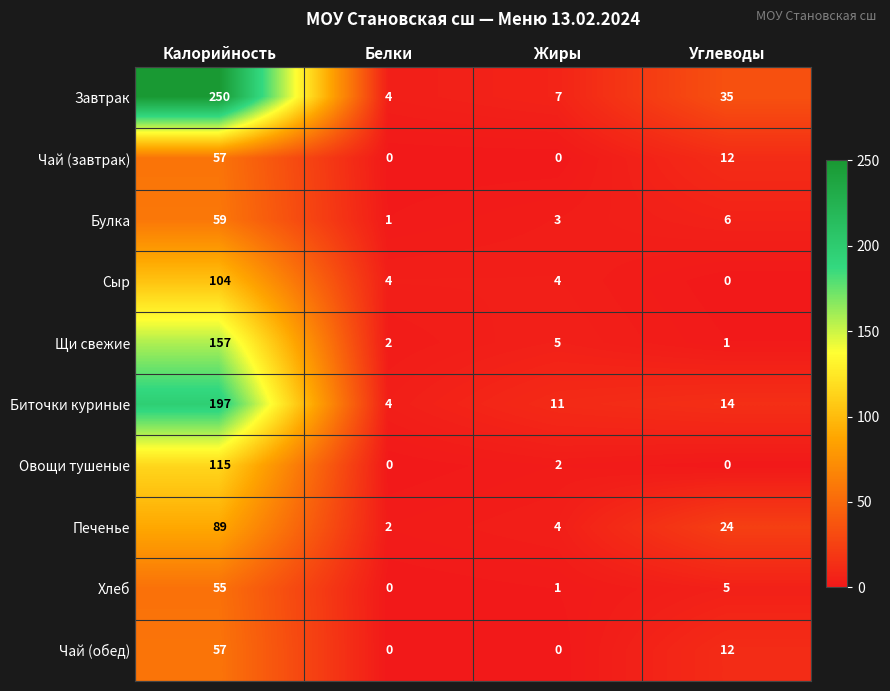

At which label is Печенье closest to 45?

Углеводы